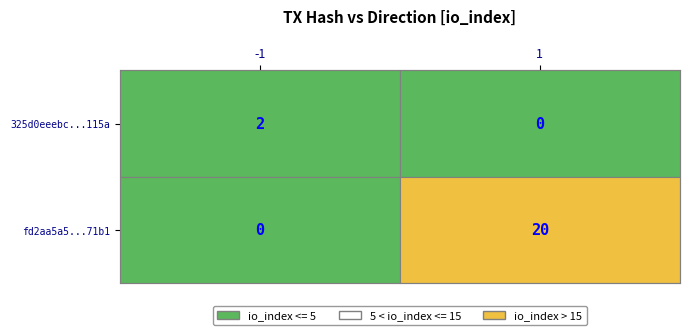

The value of fd2aa5a54ebc1076c81980043ba8cea959c71b1 at direction is 1. True or false?

False